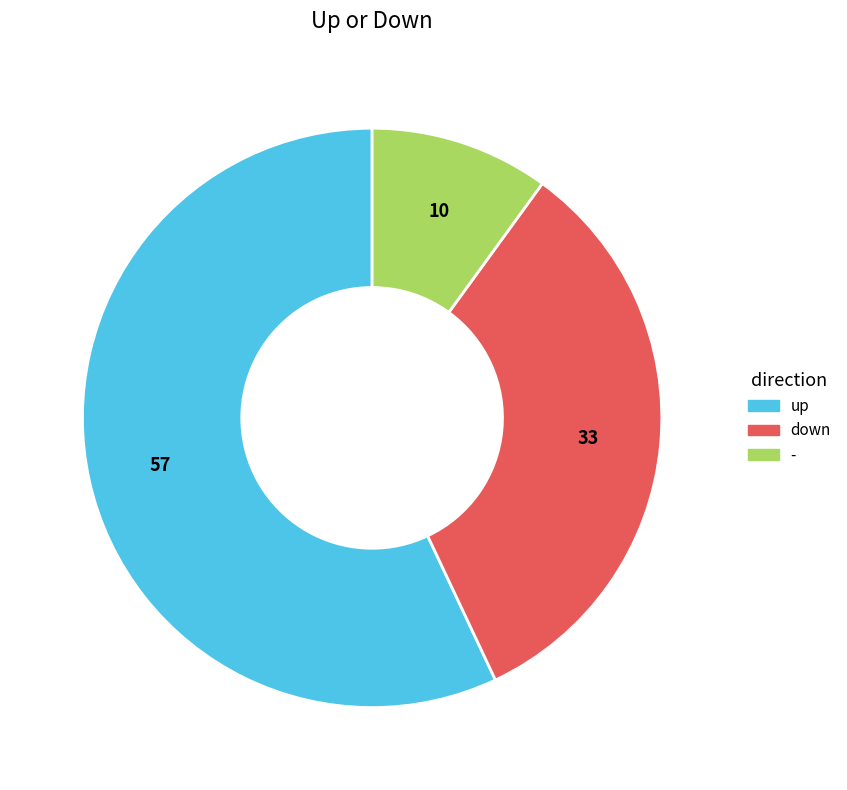

Is there any slice that represents more than half of the pie?

Yes